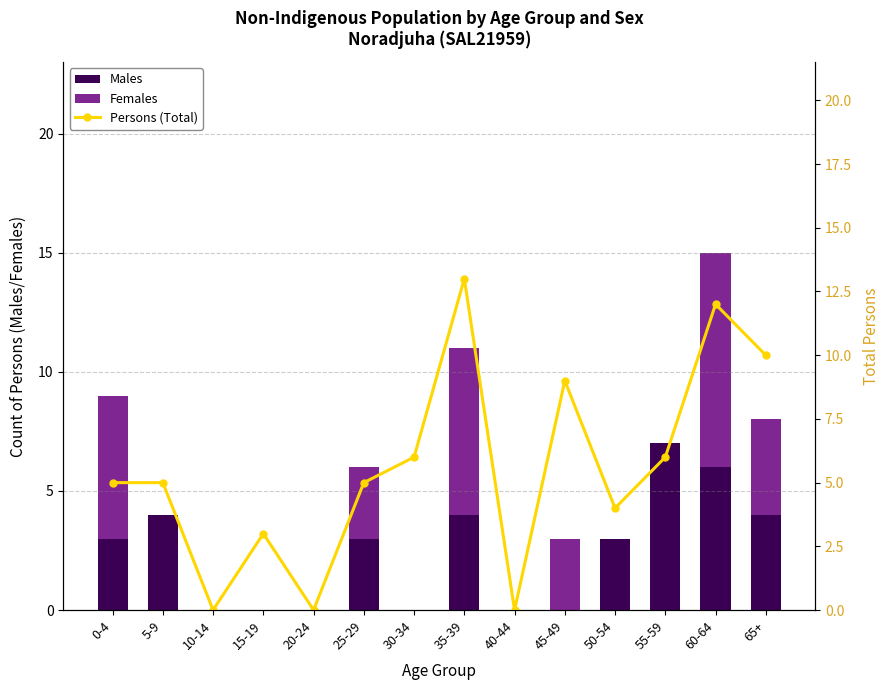

What is the sum of the Males values at 55-59 and 5-9?

11